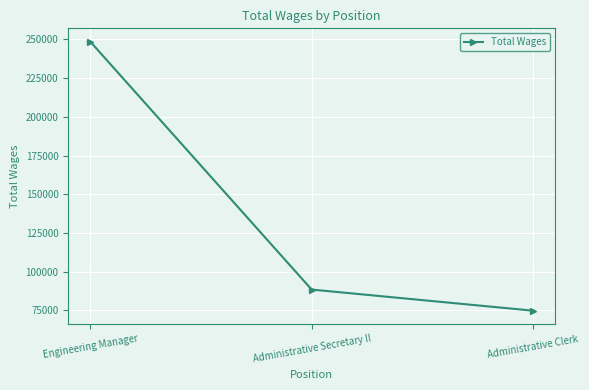

What is the label of the 1st point from the right?

Administrative Clerk